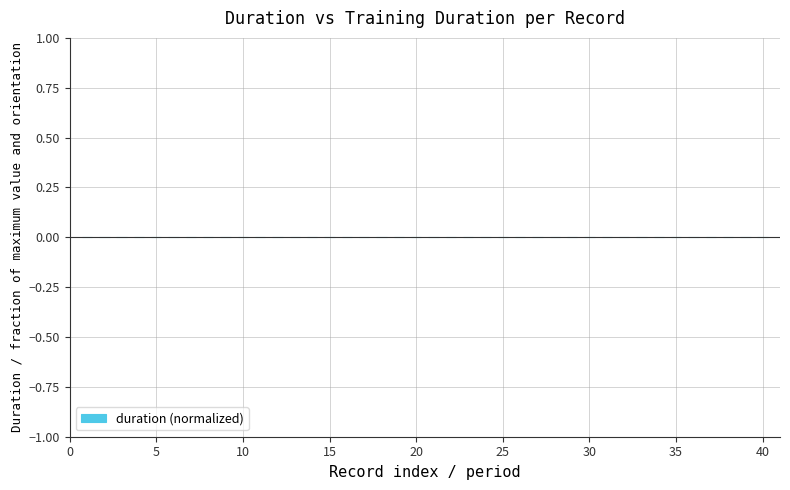

Is it true that the value at 30 is -0.0?

True